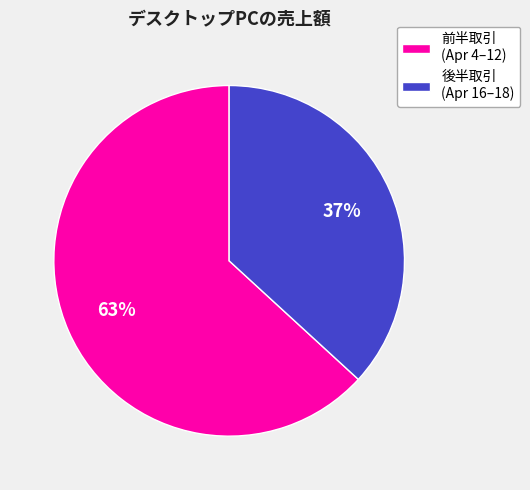

True or false: 前半取引 (Apr 4–12) accounts for 55% of the total.

False